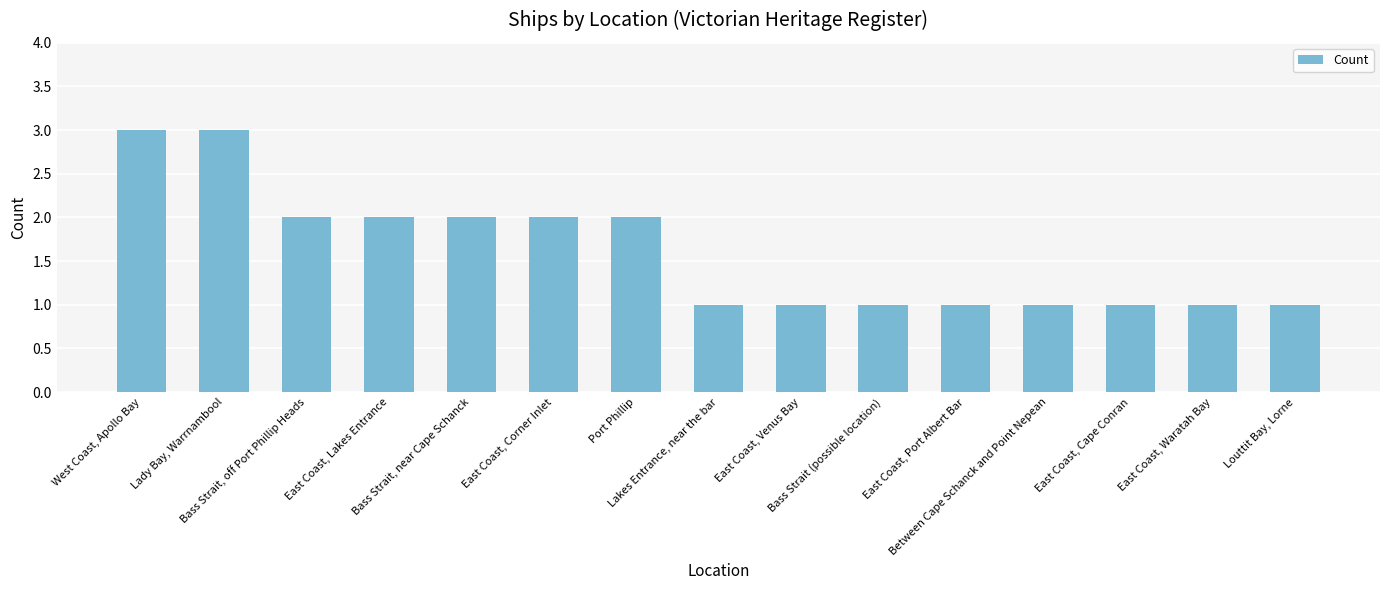

What is the maximum value shown in the chart?

3